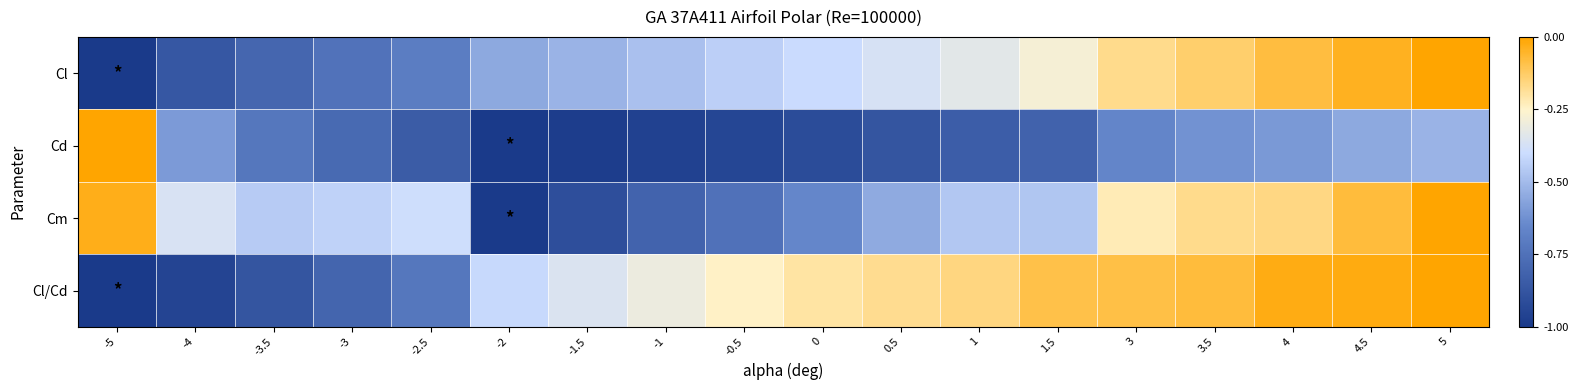

How many distinct data groups are displayed?

4